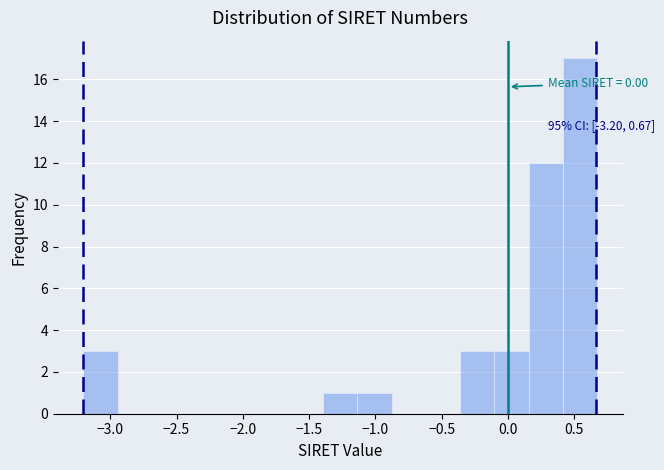

Which range on the x-axis has the tallest bar?

0.40 to 0.65